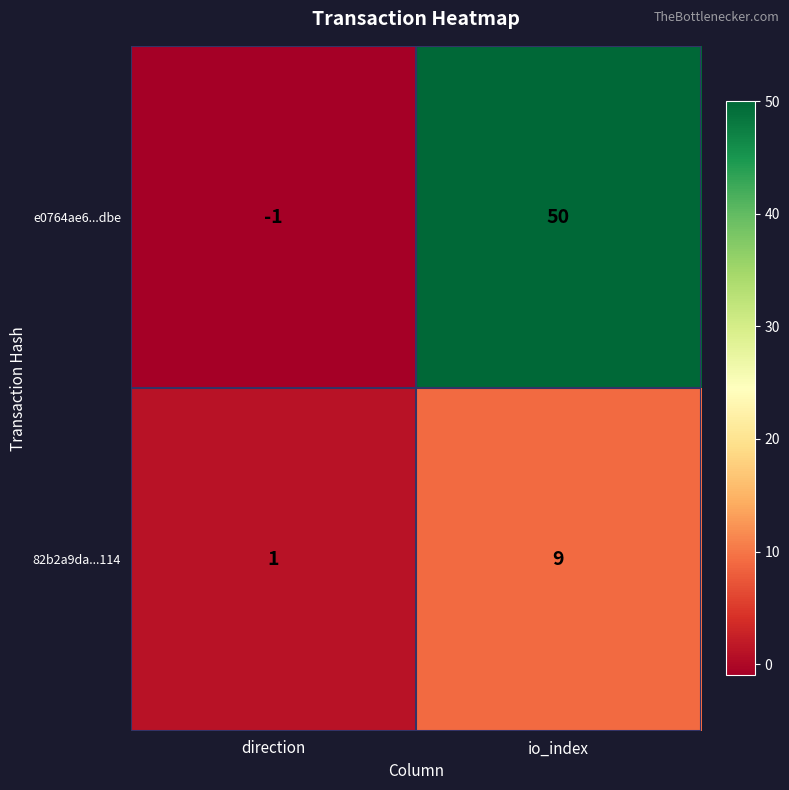

Reading left to right, transcribe all the data shown in this chart.

e0764ae6...dbe: direction=-1	io_index=50
82b2a9da...114: direction=1	io_index=9